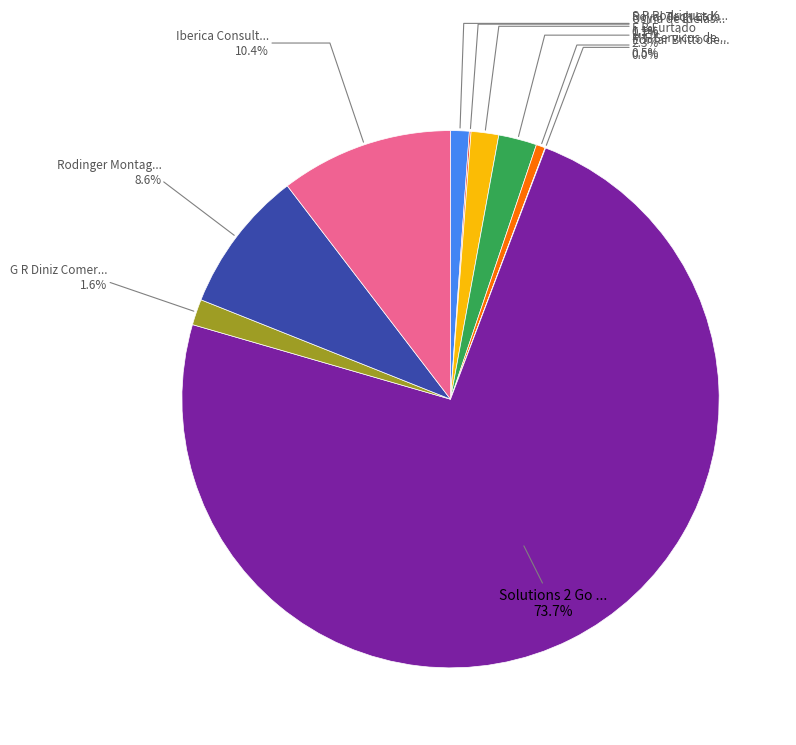

To the nearest percent, what is the average slice percentage?

10%